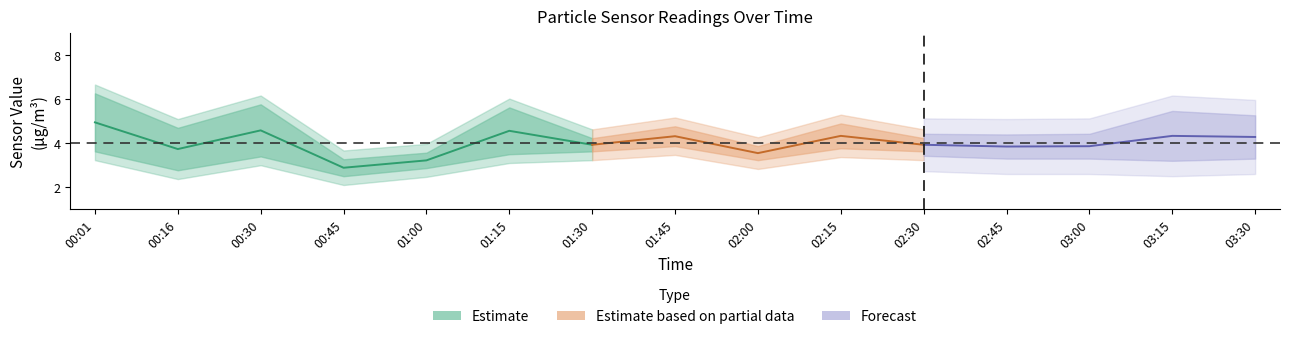

The value of SDS_P1 at 02:45 is 2.0. True or false?

False